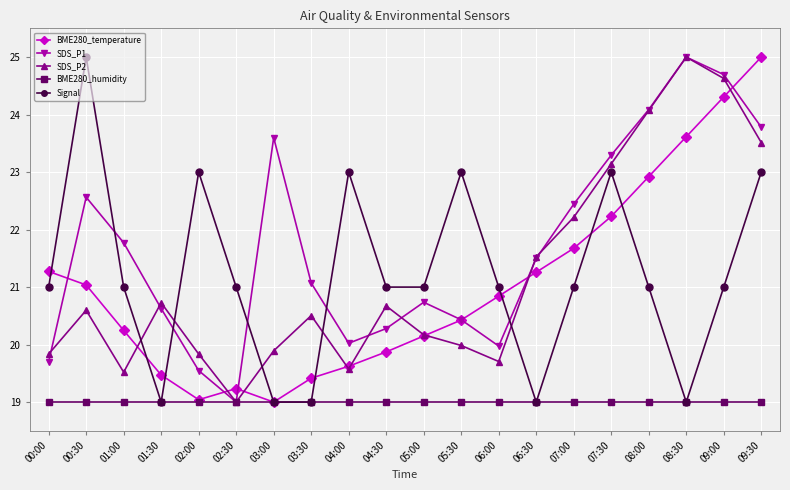

Which series ends up on top after the final intersection of Signal and SDS_P2?

SDS_P2